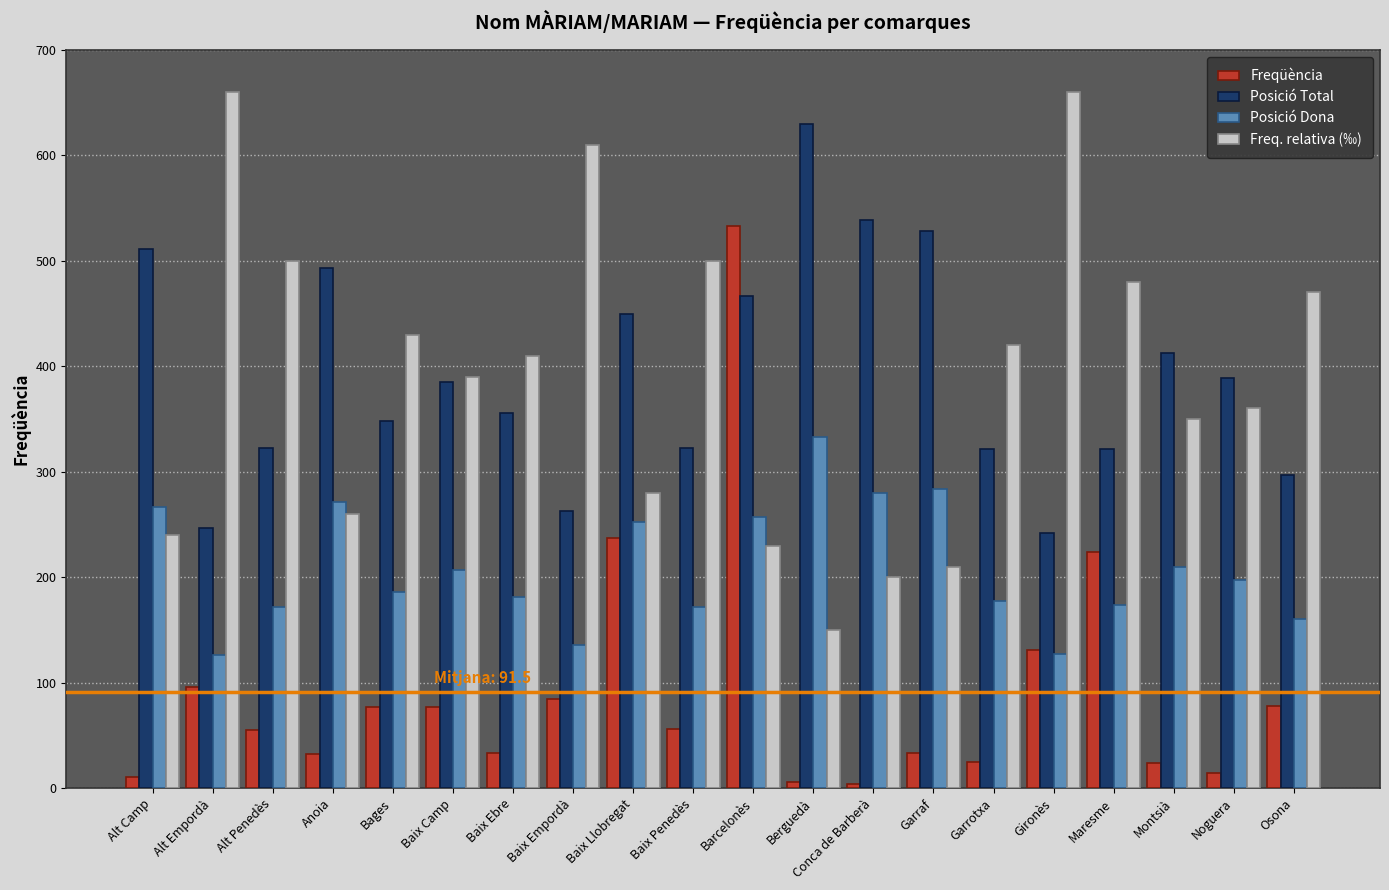

At how many categories does at least one series exceed 571?

4